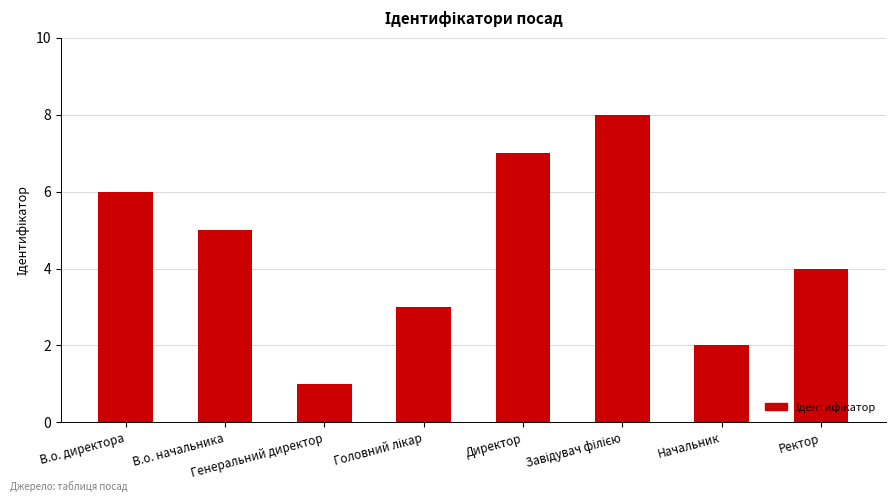

Count the number of categories in the chart.

8